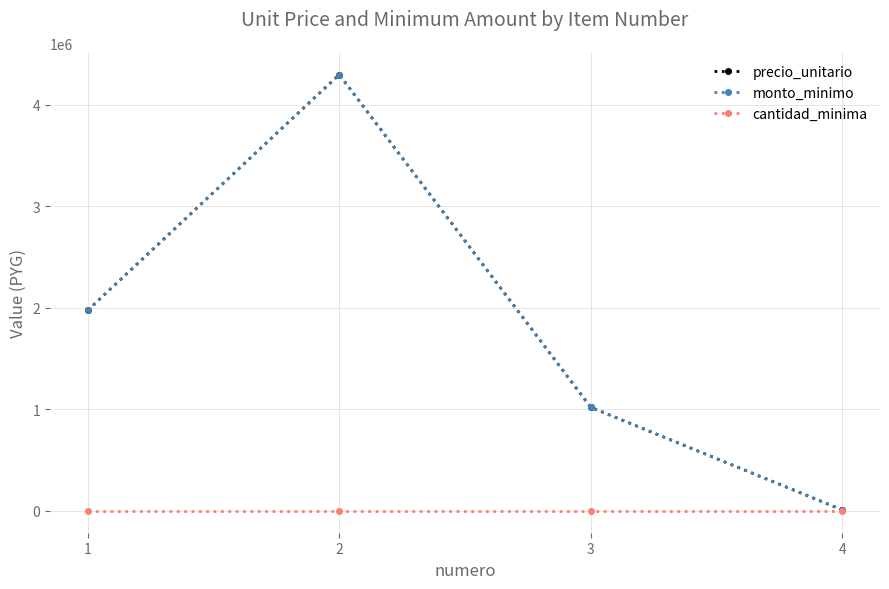

Read the cantidad_minima value at 2.

1